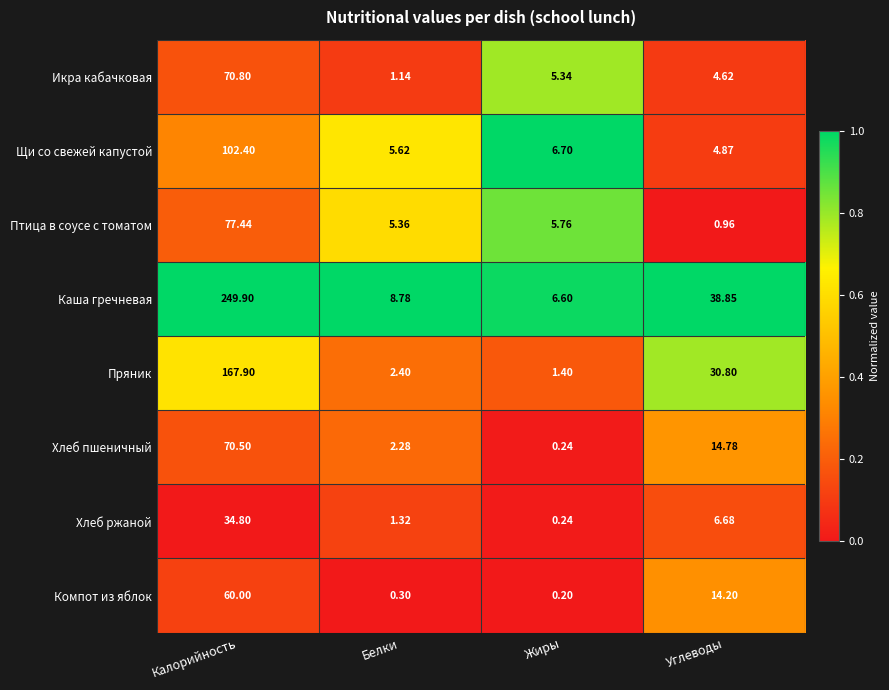

Rank the series by their maximum value, from lowest to highest.

Хлеб ржаной, Компот из яблок, Хлеб пшеничный, Икра кабачковая, Птица в соусе с томатом, Щи со свежей капустой, Пряник, Каша гречневая